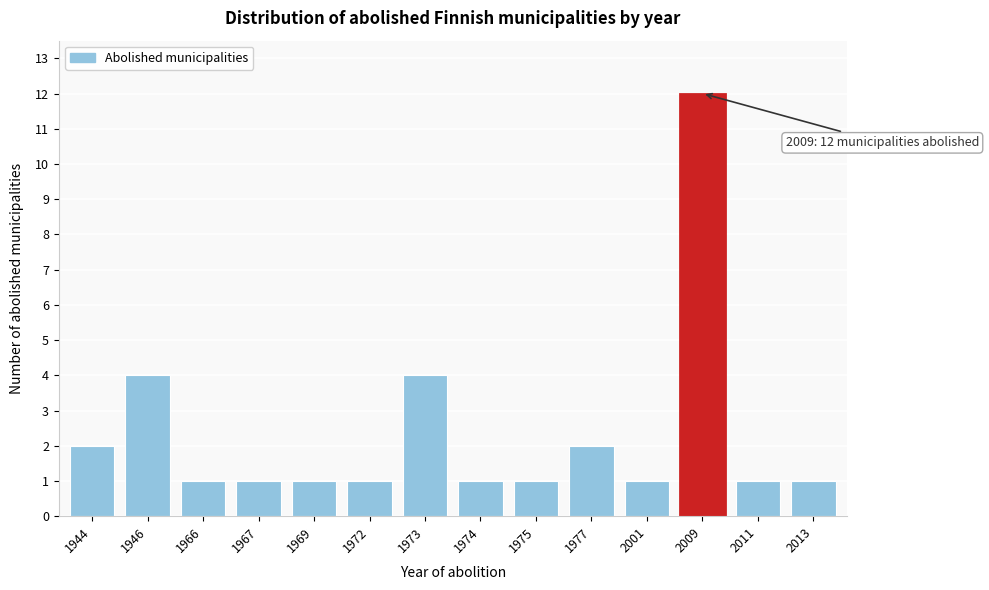

Reading right to left, extract all data points from this chart.

1	1	12	1	2	1	1	4	1	1	1	1	4	2